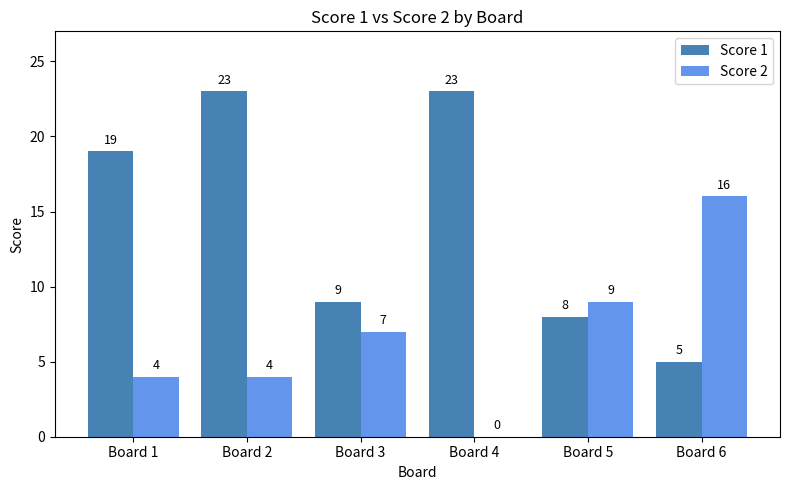

What is the greatest value displayed?

23